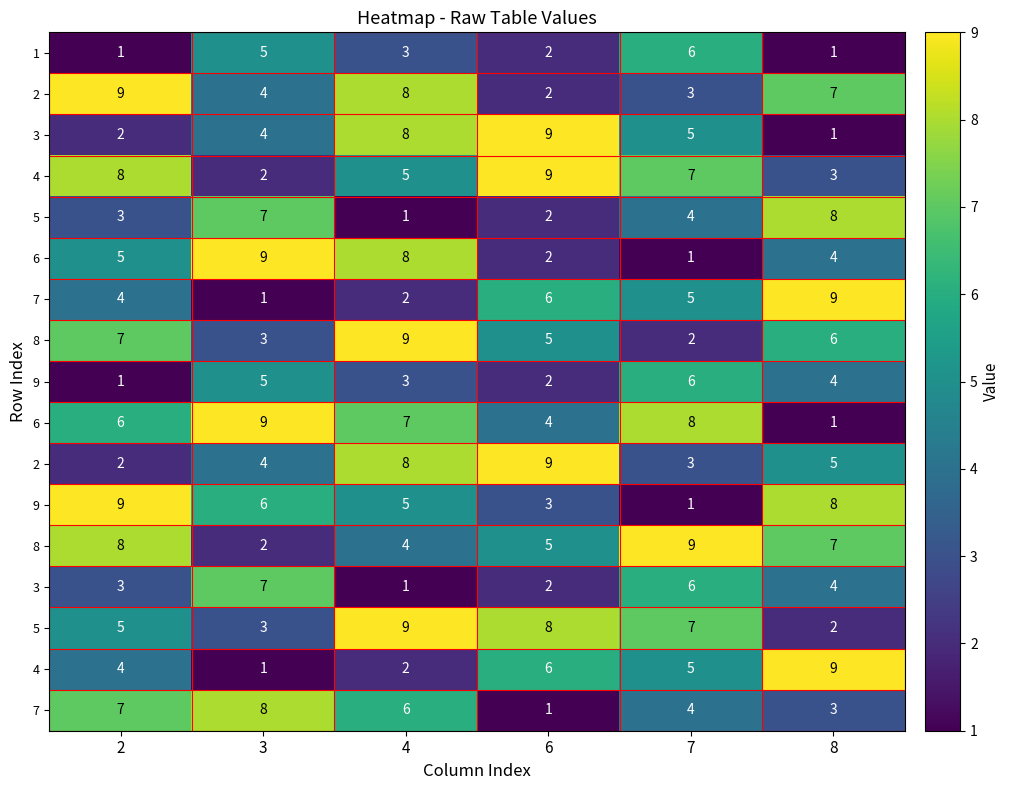

What is the greatest value displayed?

9